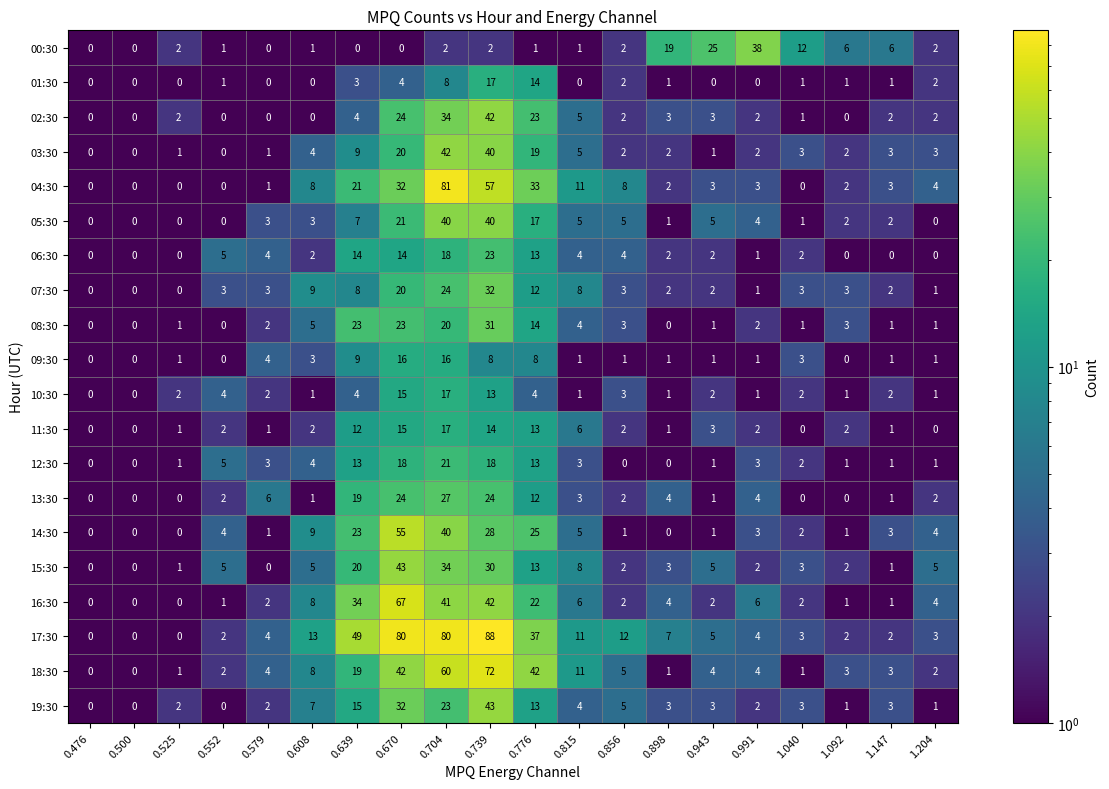

Which series has the widest spread of values?

17:30